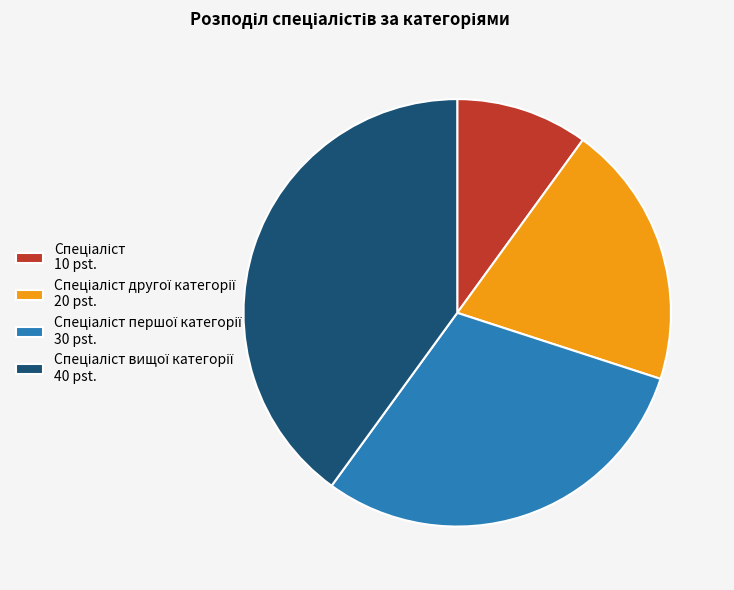

Does any single category account for the majority?

No